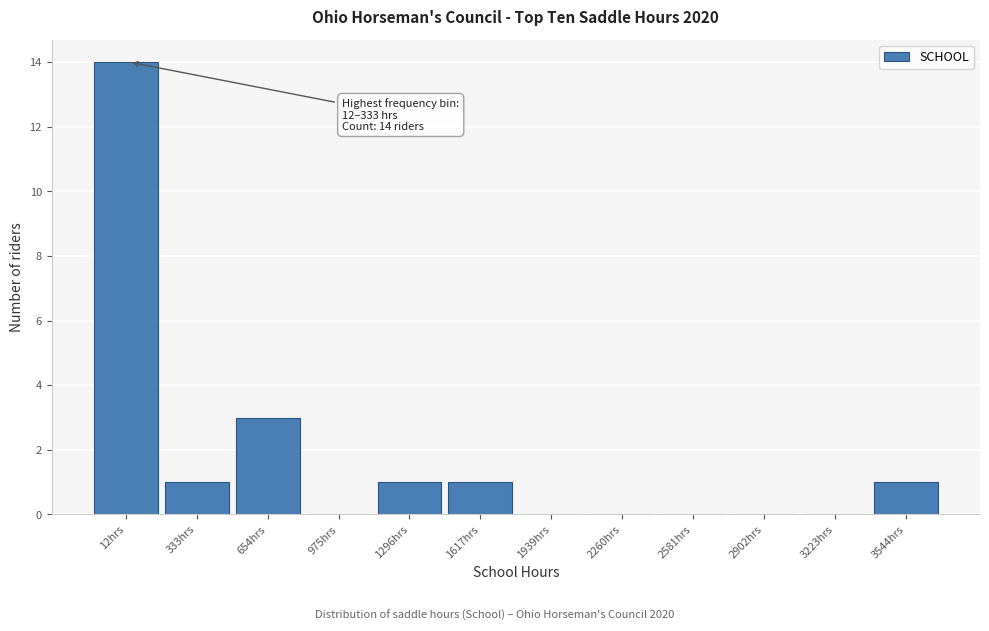

Reading left to right, transcribe all the data shown in this chart.

12hrs=14	333hrs=1	654hrs=3	975hrs=0	1296hrs=1	1617hrs=1	1939hrs=0	2260hrs=0	2581hrs=0	2902hrs=0	3223hrs=0	3544hrs=1